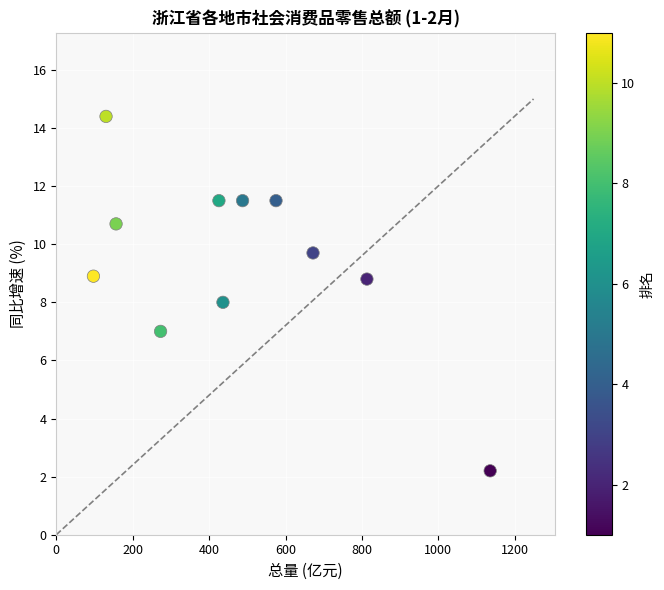

What is the average Y value?

9.5